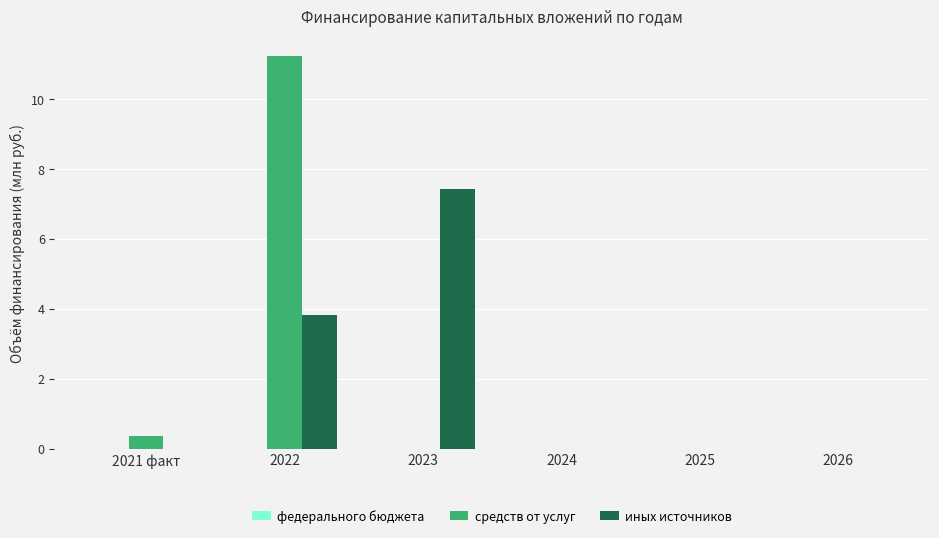

Which series changed the most between 2021 факт and 2023?

иных источников